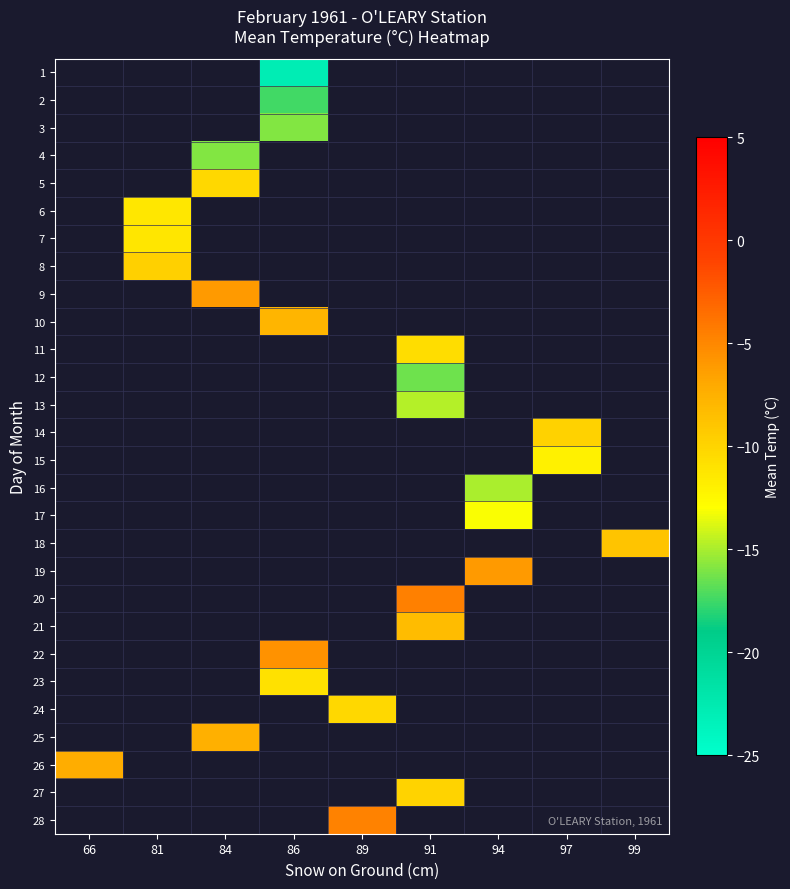

Between 97 and 84, which is larger?

84